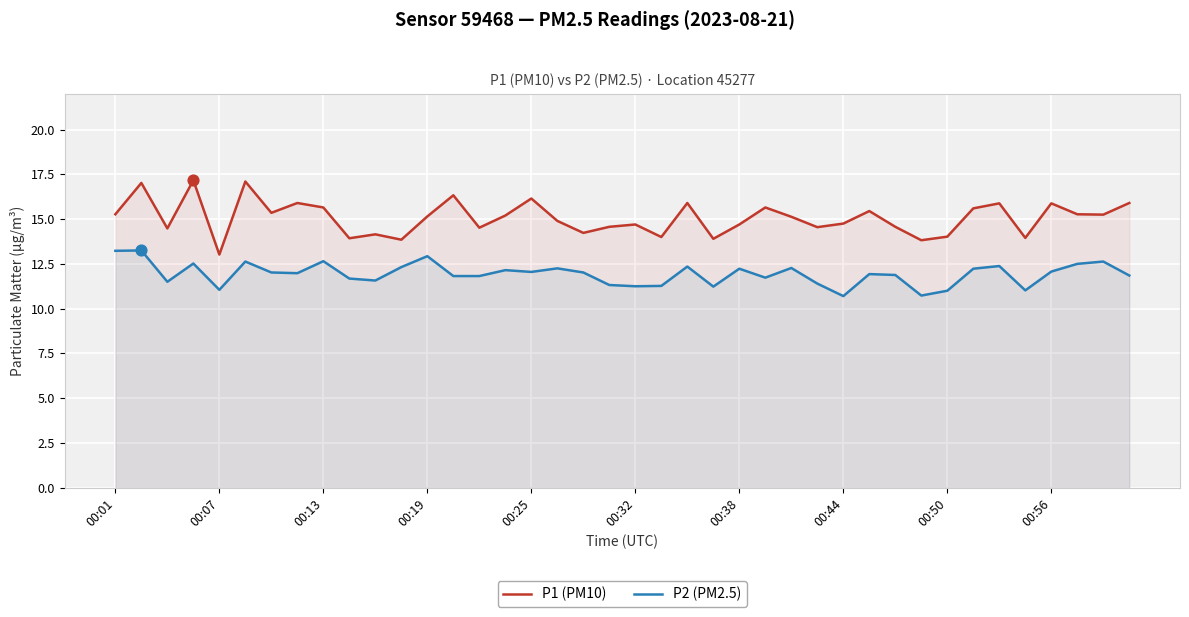

At how many categories does at least one series exceed 11?

40